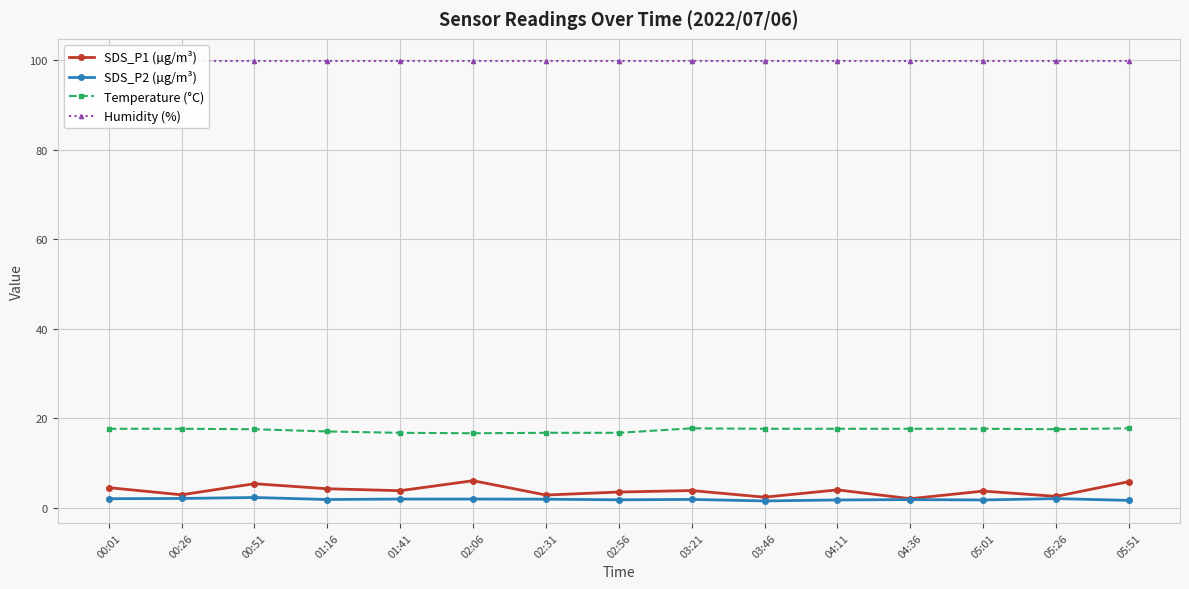

Does the chart display data point markers on the line(s)?

Yes